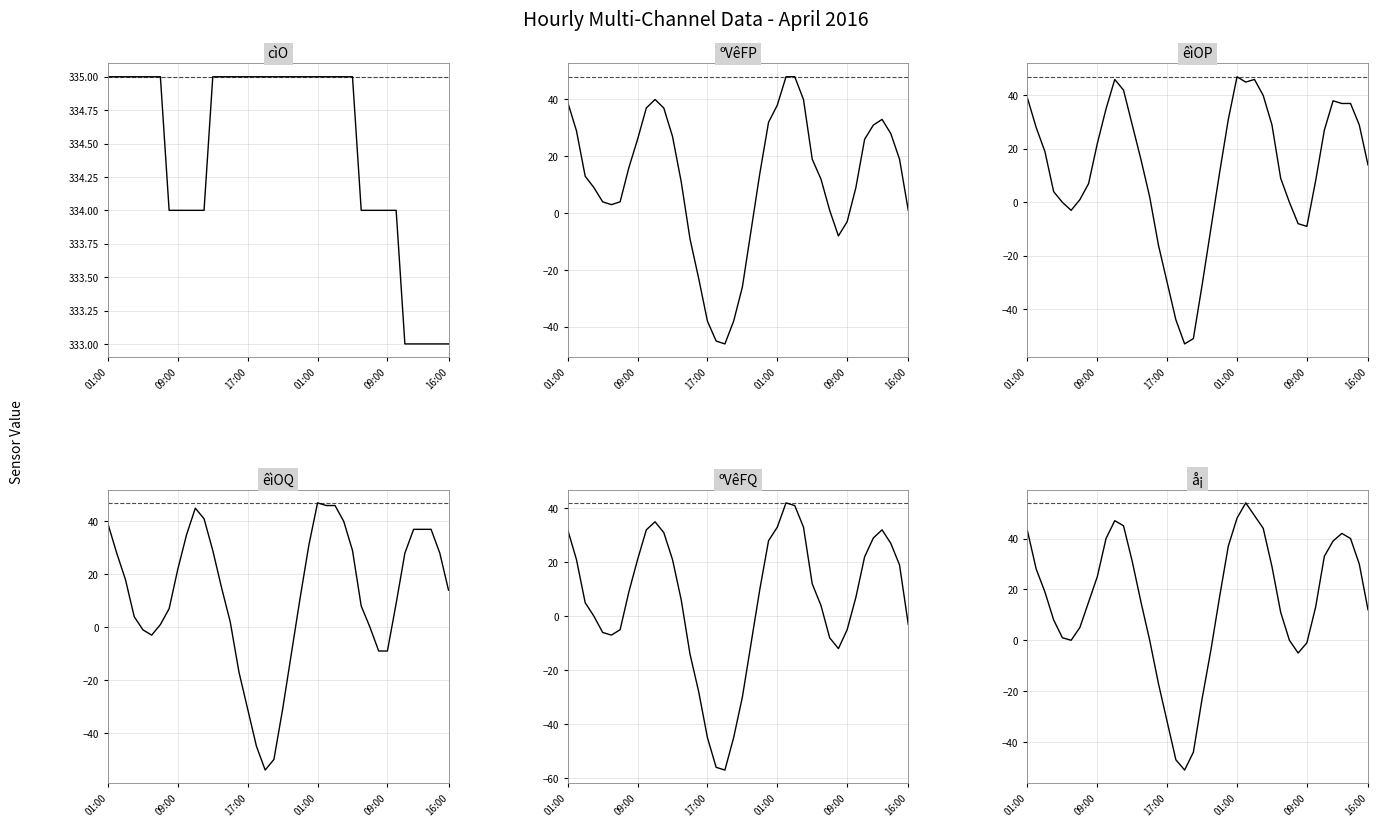

What is the sum of all å¡ values?

596